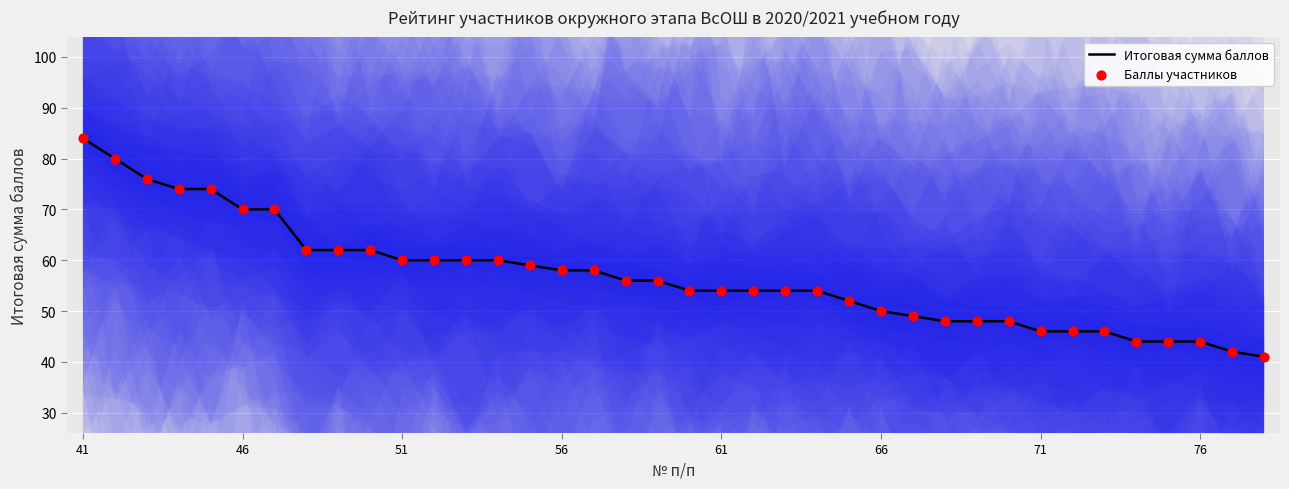

Which series has the largest Y range (max minus min)?

Итоговая сумма баллов